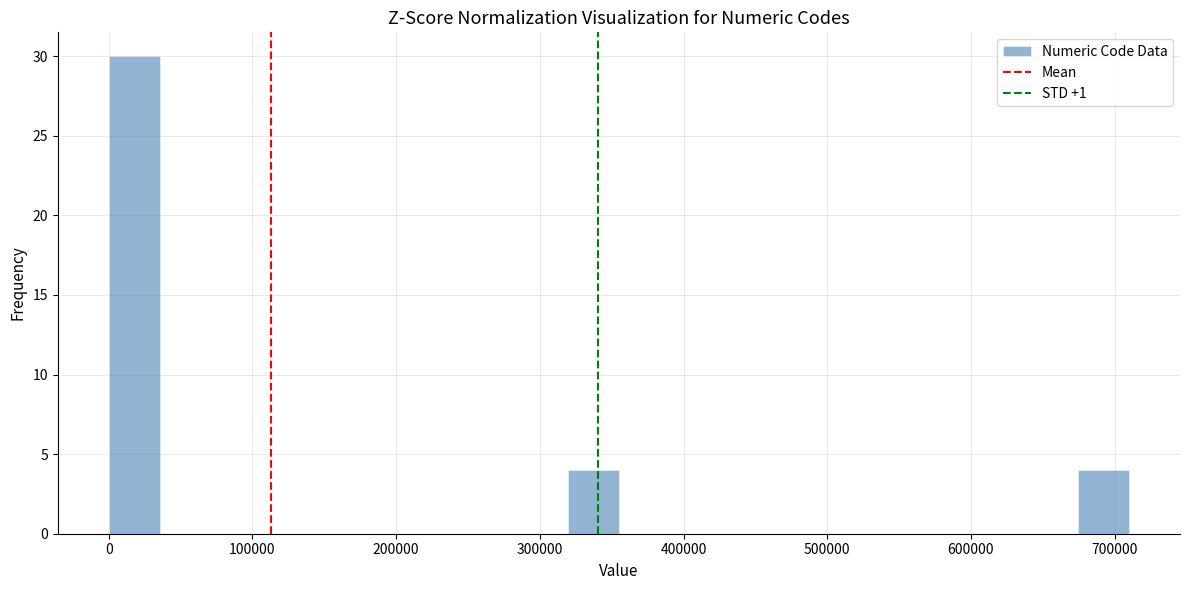

Read against the x-axis, roughly where is the centre of the tallest bar?

20000